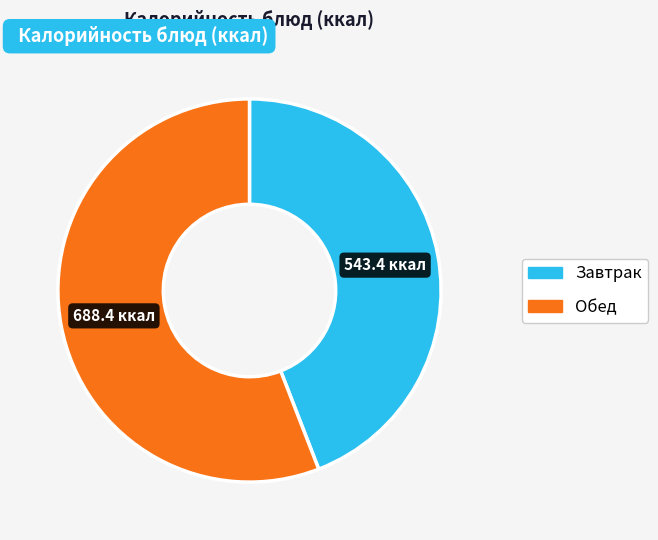

Is there a majority slice in this chart?

Yes